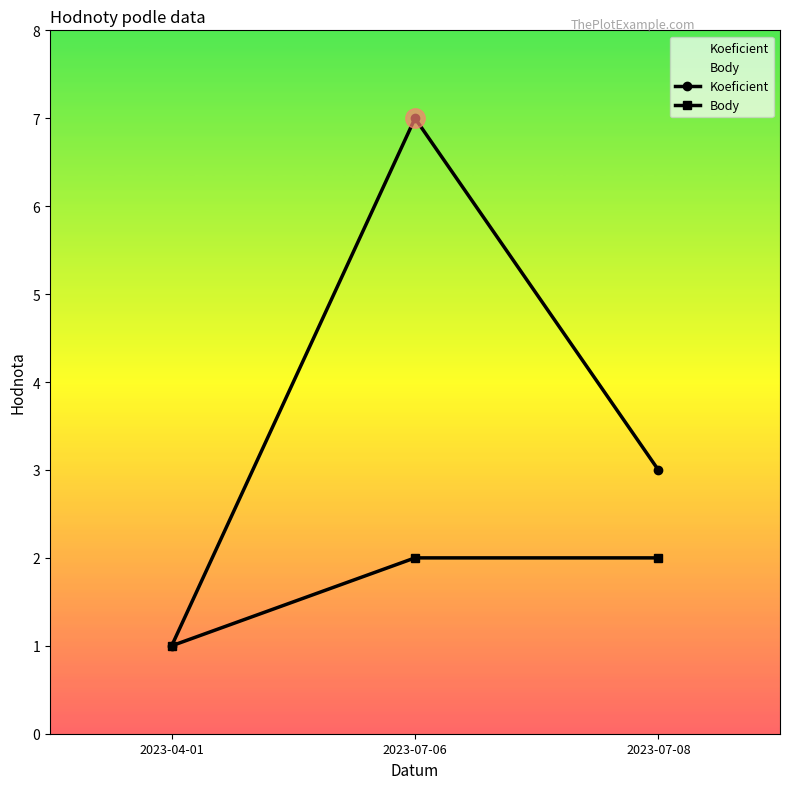

List the labels in order of Body value, largest first.

2023-07-06, 2023-07-08, 2023-04-01